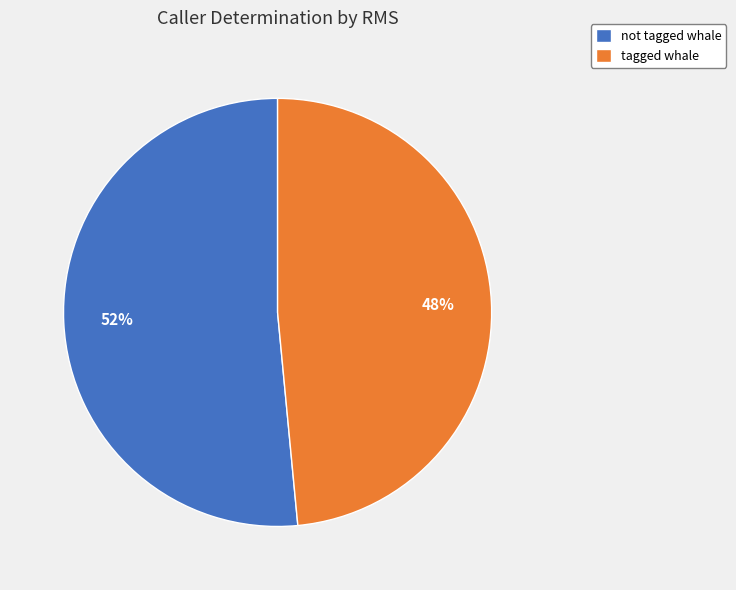

To the nearest percent, what is the combined percentage of tagged whale and not tagged whale?

100%